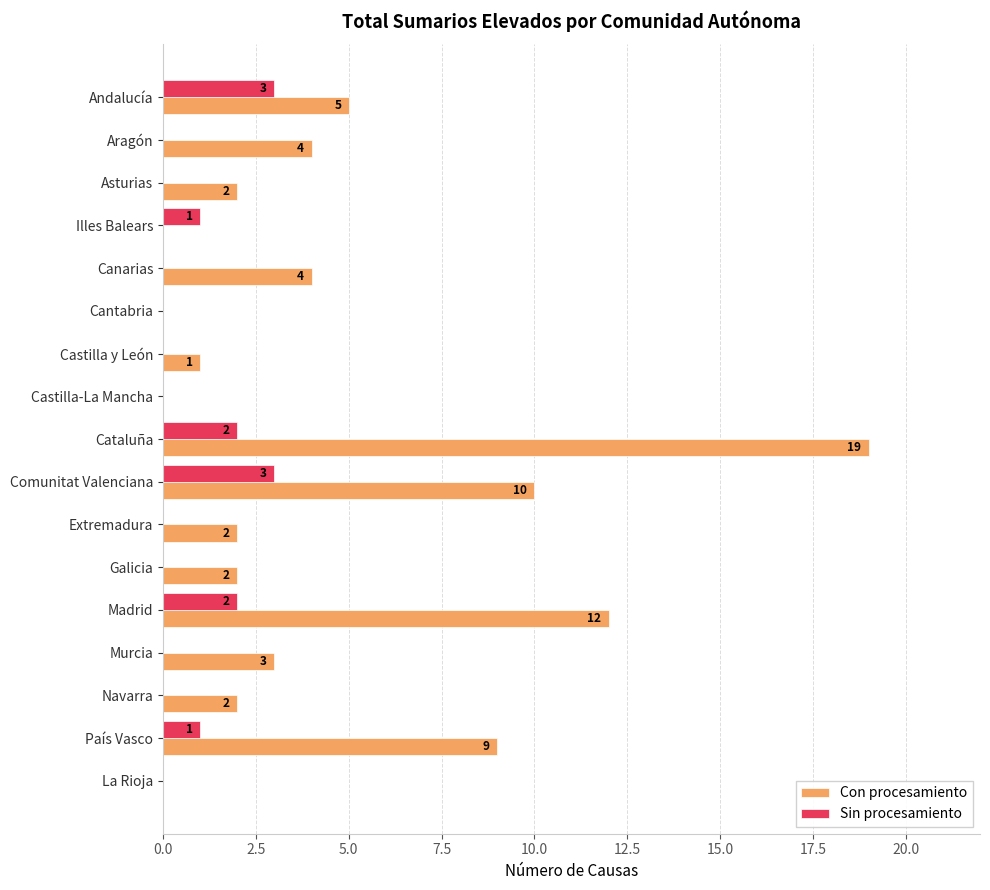

What is the total value across all series at Comunitat Valenciana?

13